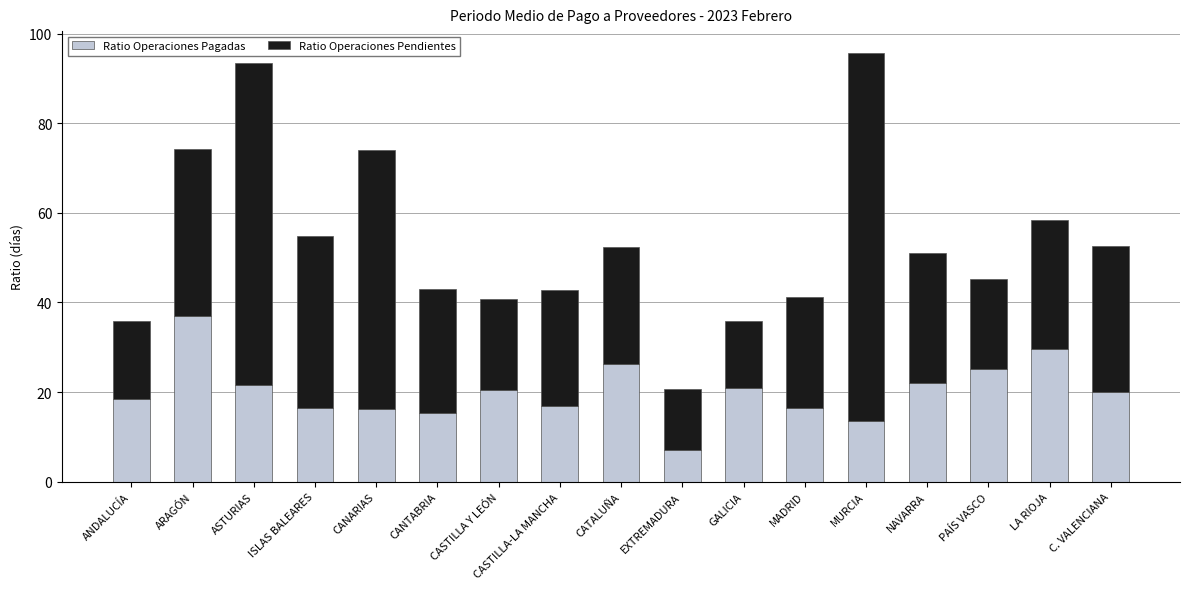

What is the total value across all series at CASTILLA Y LEÓN?

40.8